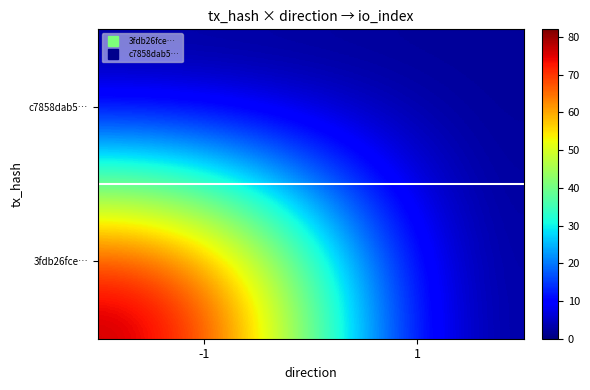

At how many categories does at least one series exceed 75?

1